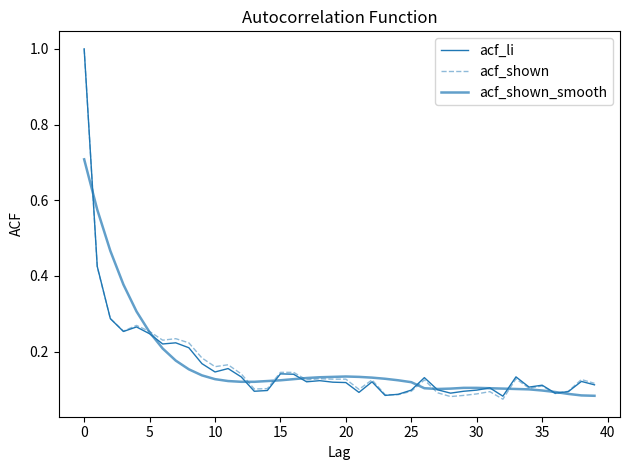

What is the smallest value displayed?

0.1